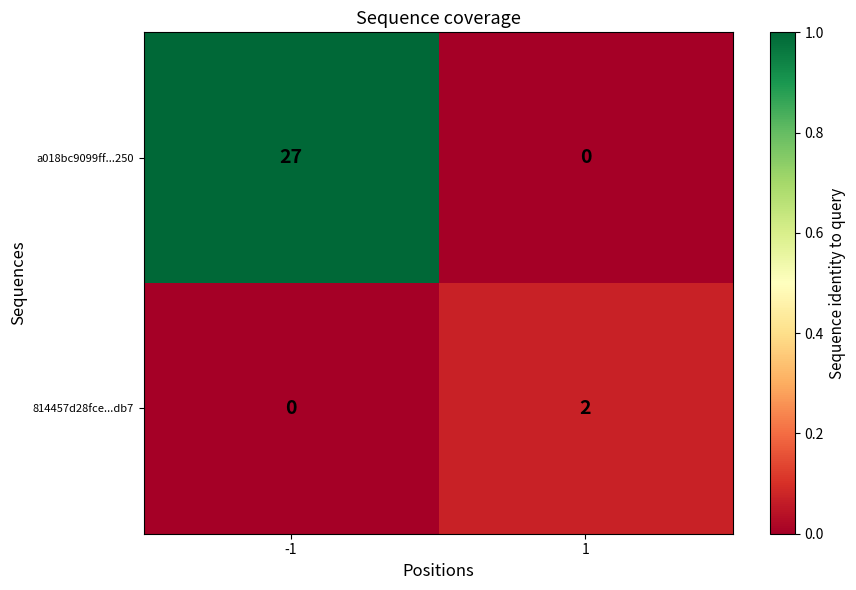

The value of 814457d28fce...db7 at 1 is 2. True or false?

True